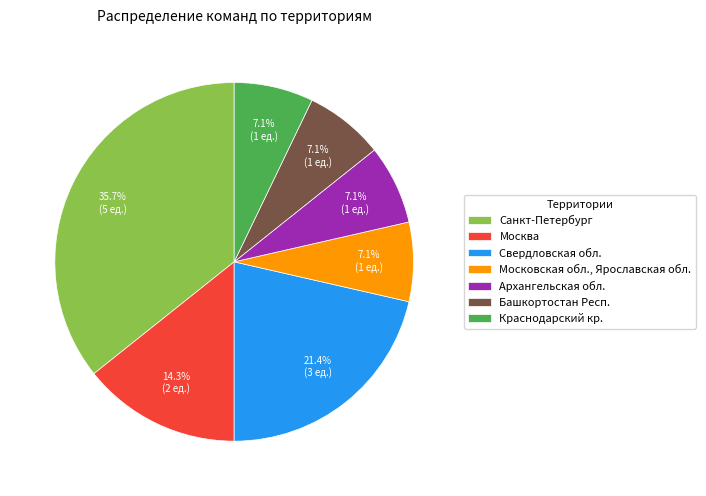

Which has a higher value, Башкортостан Респ. or Санкт-Петербург?

Санкт-Петербург